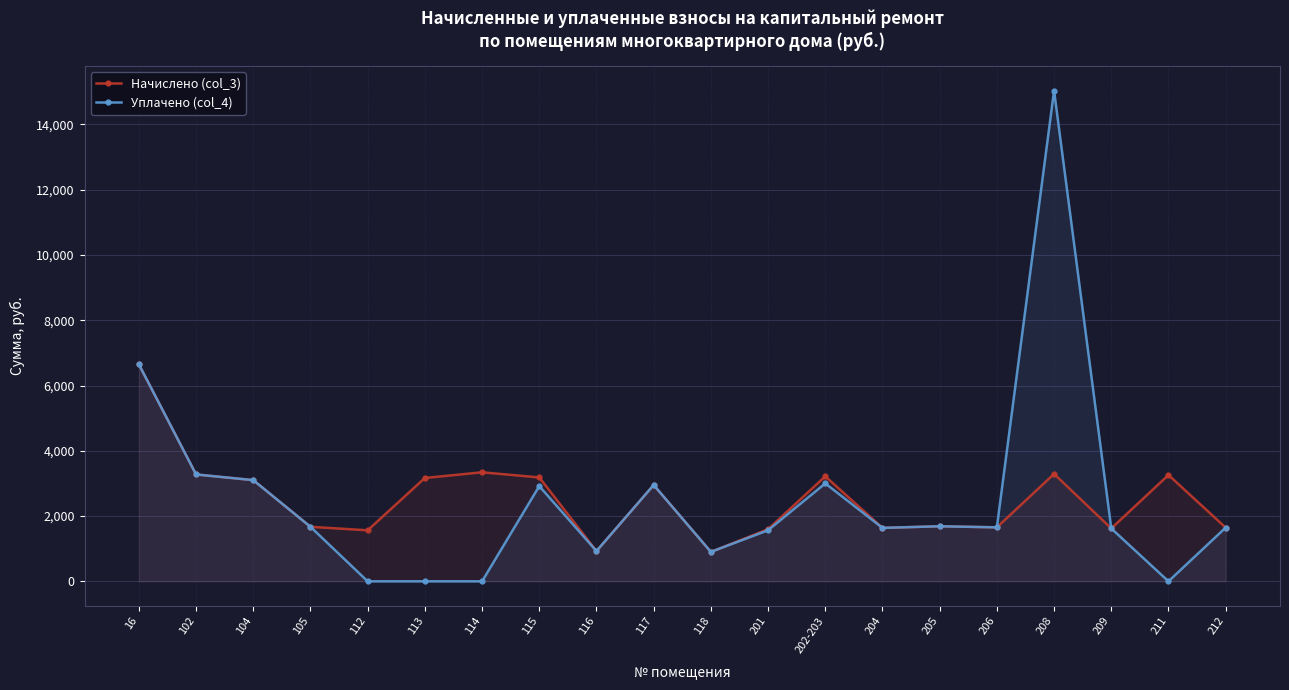

Rank the categories by Уплачено (col_4) value from lowest to highest.

112, 113, 114, 211, 118, 116, 201, 209, 204, 212, 206, 105, 205, 115, 117, 202-203, 104, 102, 16, 208